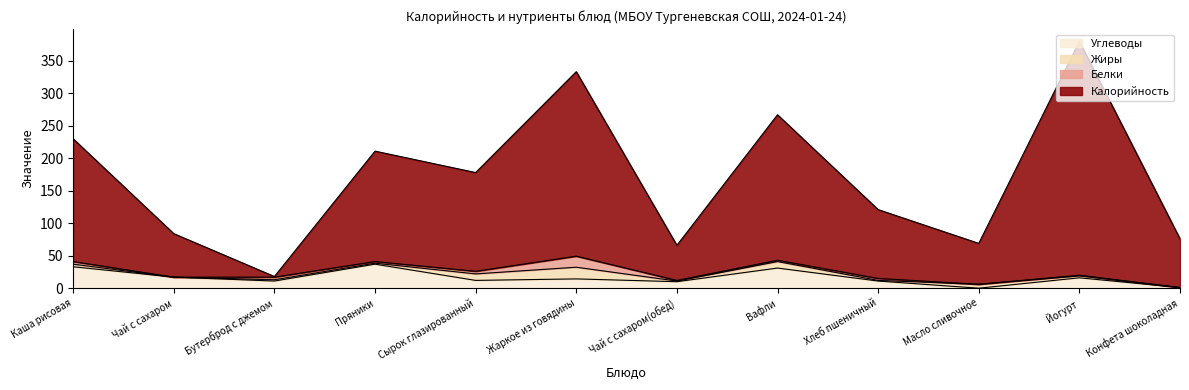

At which category is the sum across all series the highest?

Йогурт